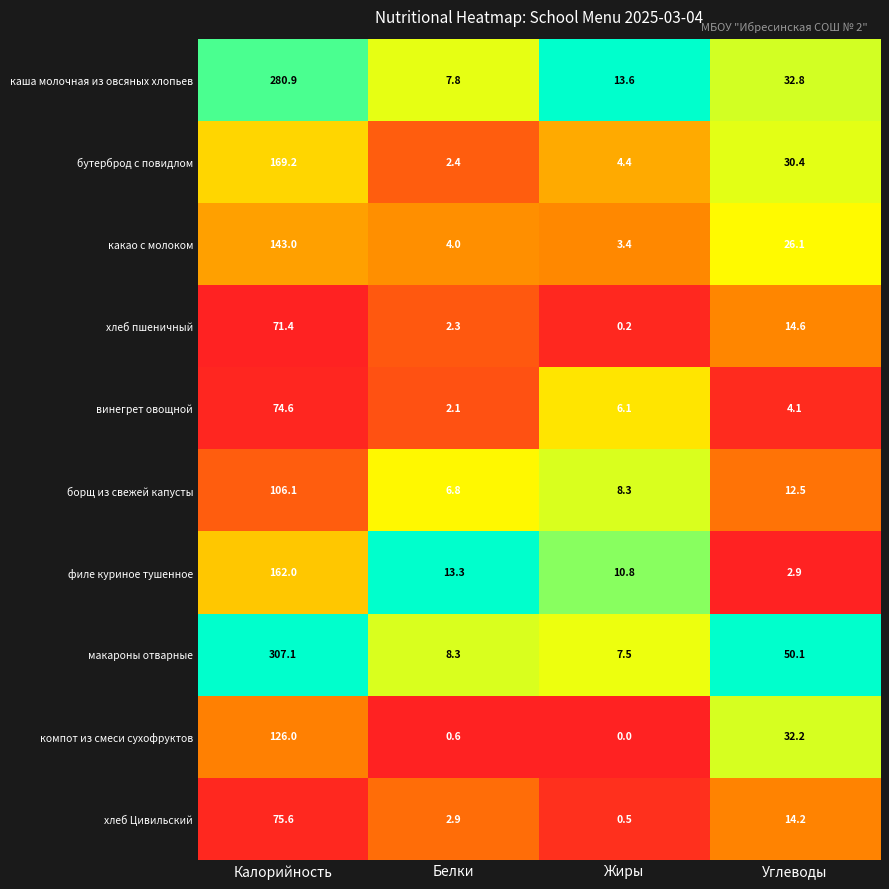

At which category is the sum across all series the highest?

Калорийность